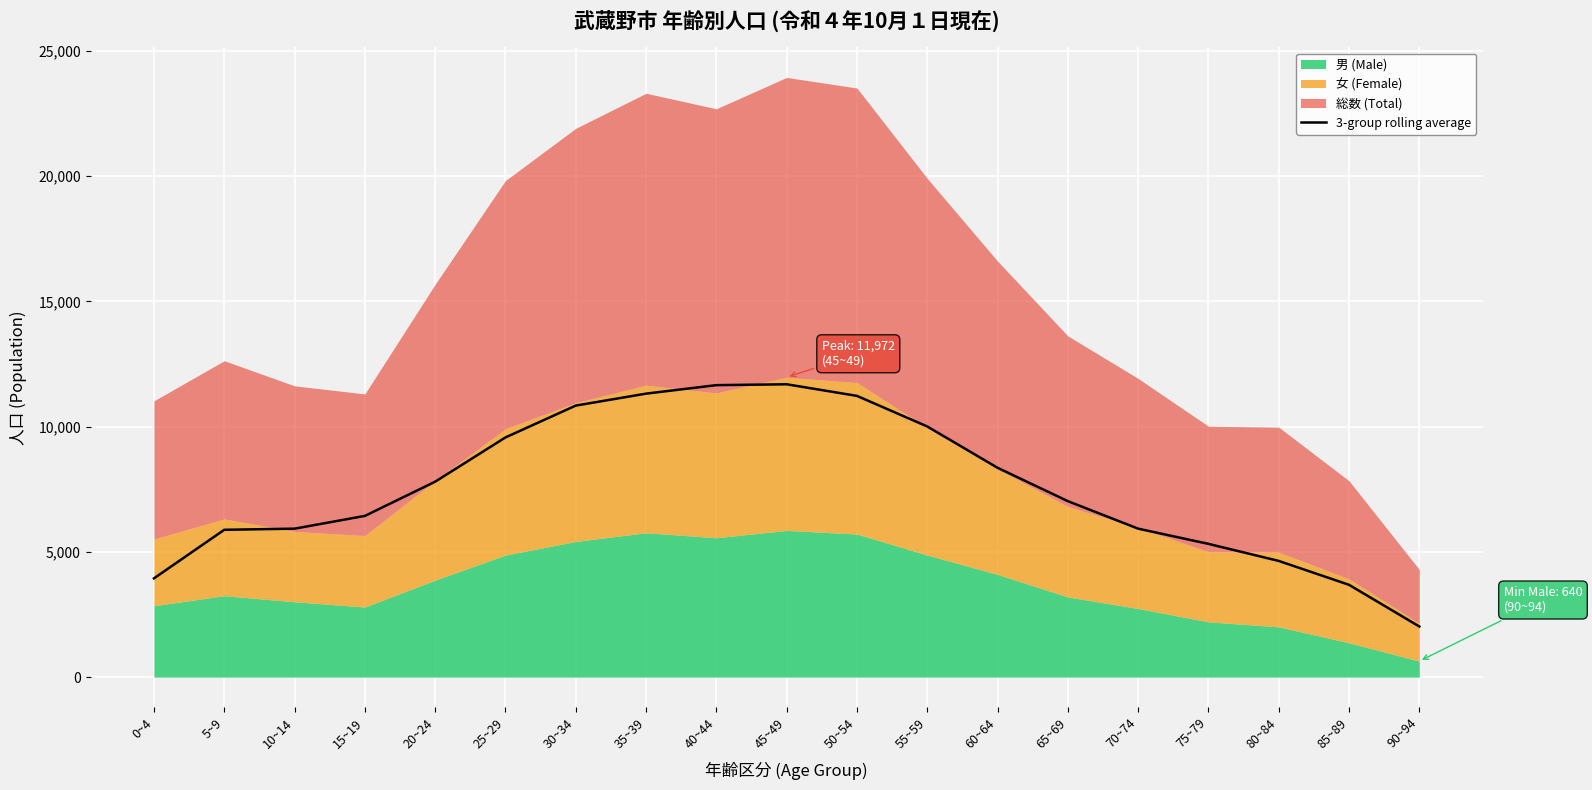

How many lines are shown in the chart?

1